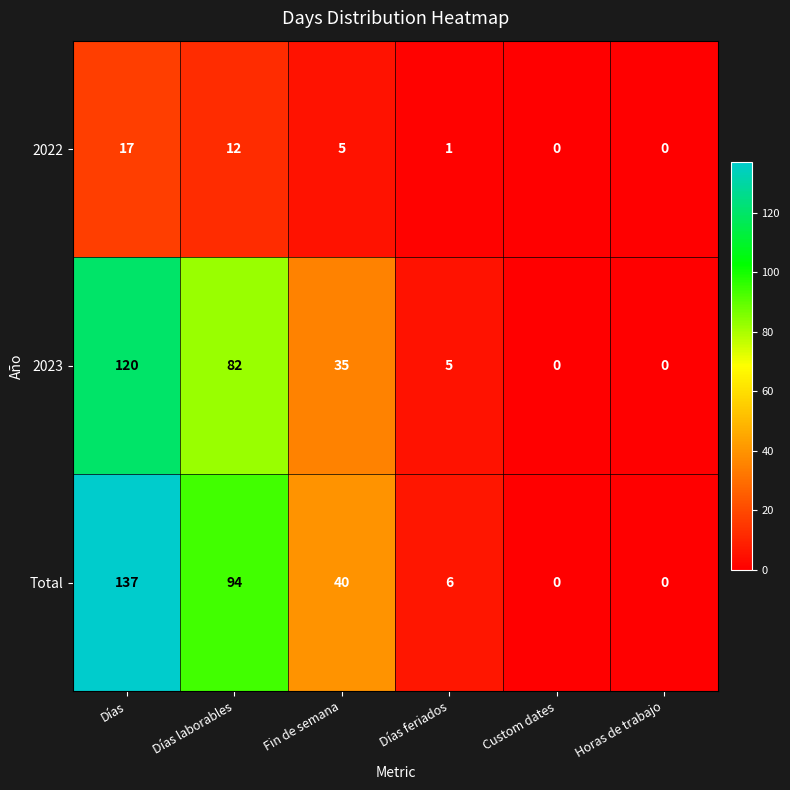

How many distinct data groups are displayed?

3